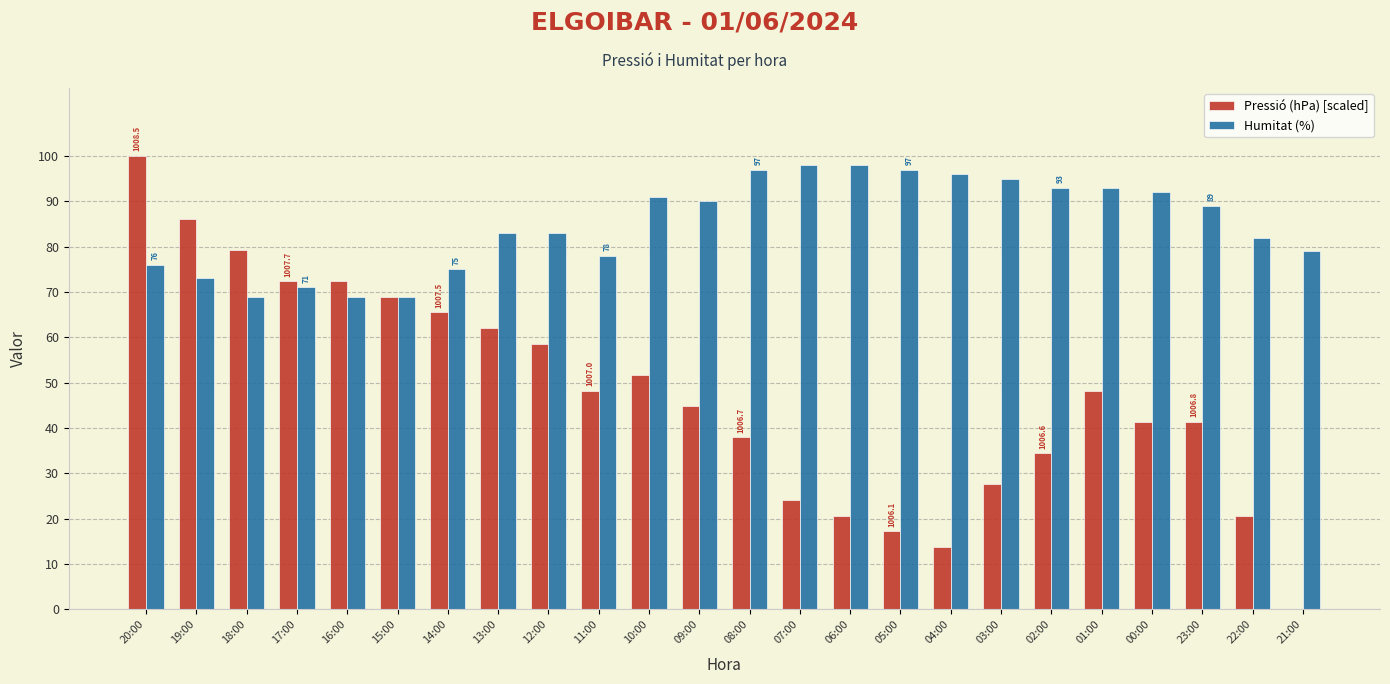

Is it true that Pressió (hPa) [scaled] equals 37.8 at 07:00?

False